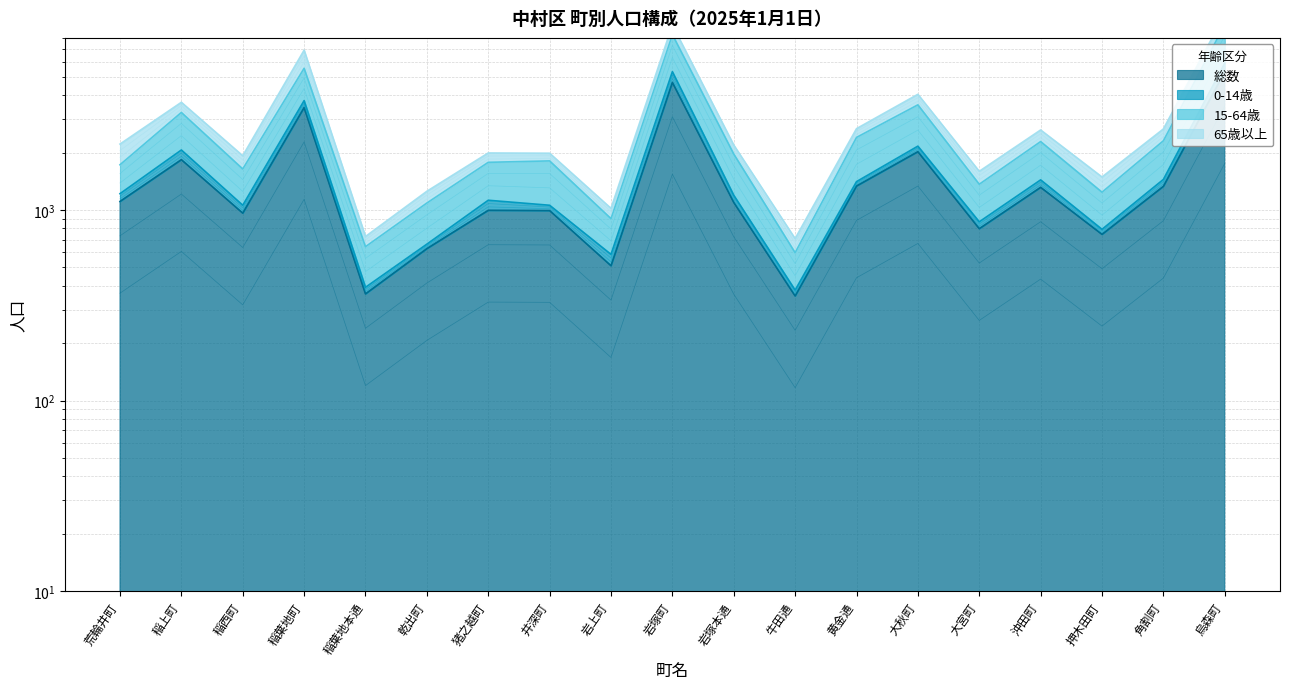

Which series has the largest range (max minus min)?

15-64歳